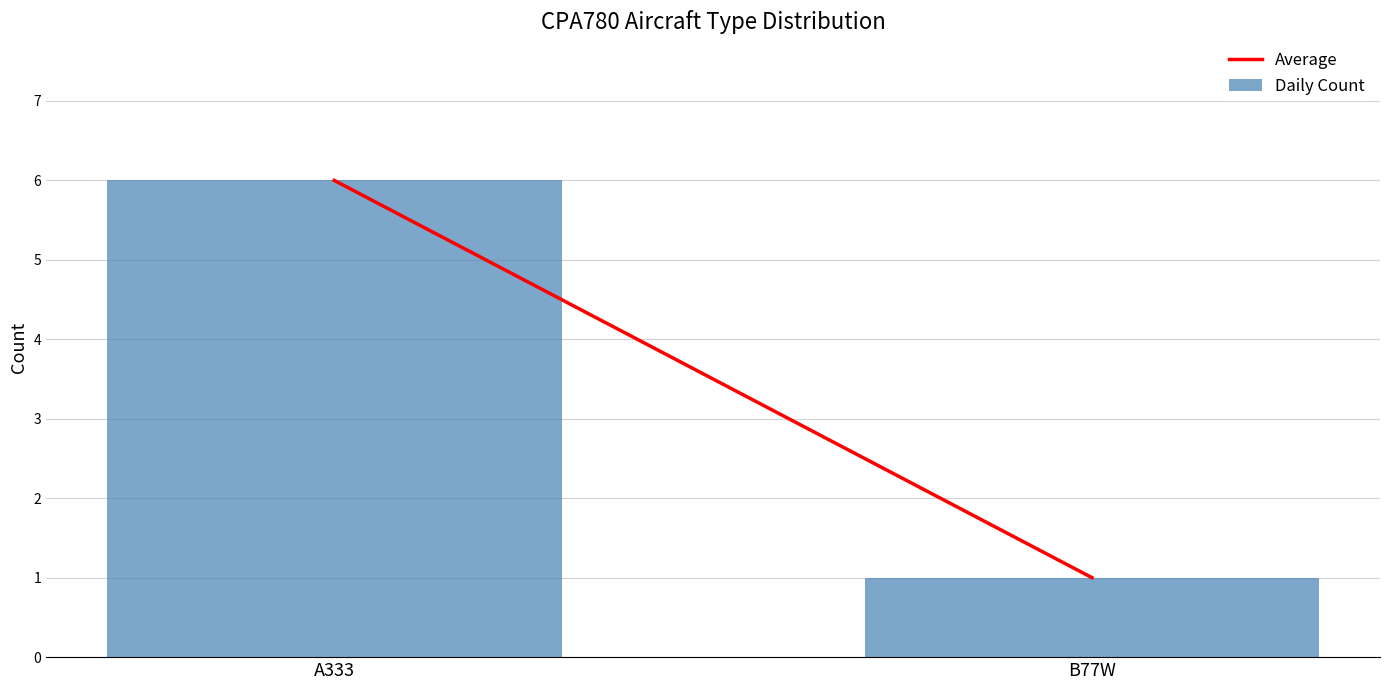

Which label corresponds to the largest value in the chart?

A333